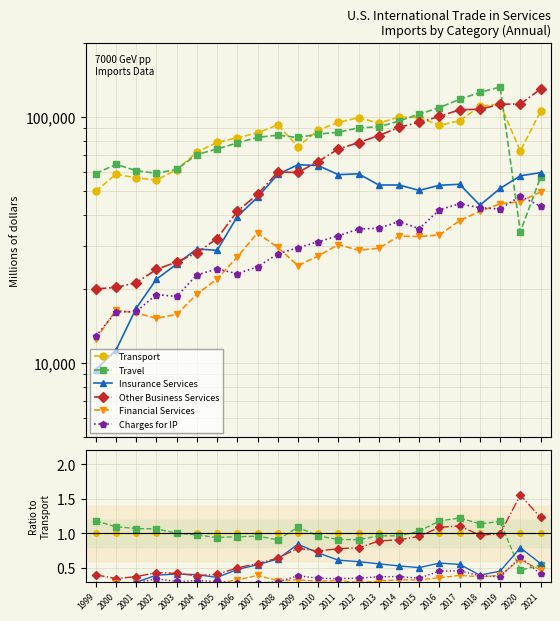

Which series has the widest spread of values?

Other Business Services